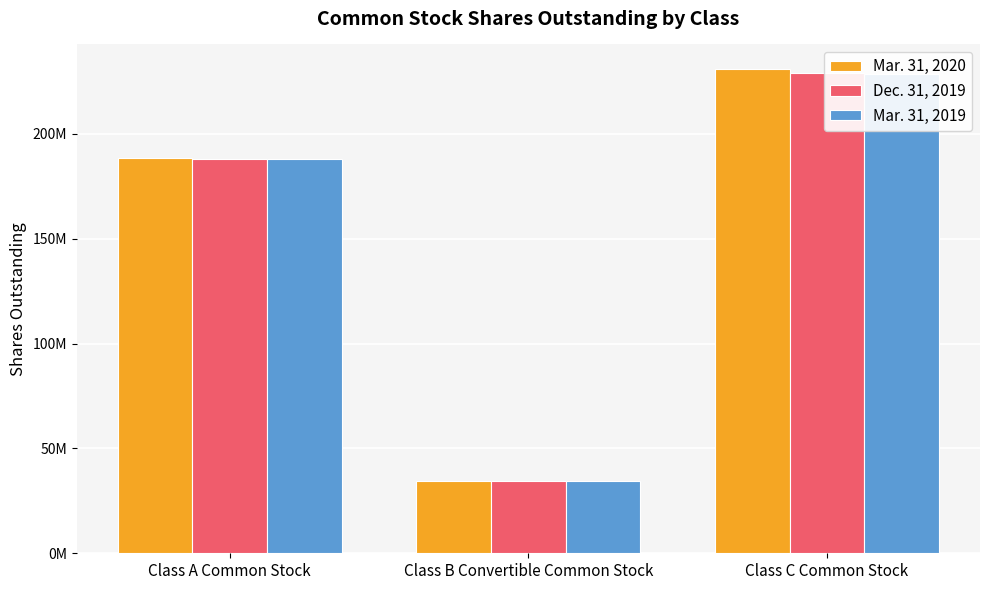

What is the label of the 3rd bar from the left?

Class C Common Stock